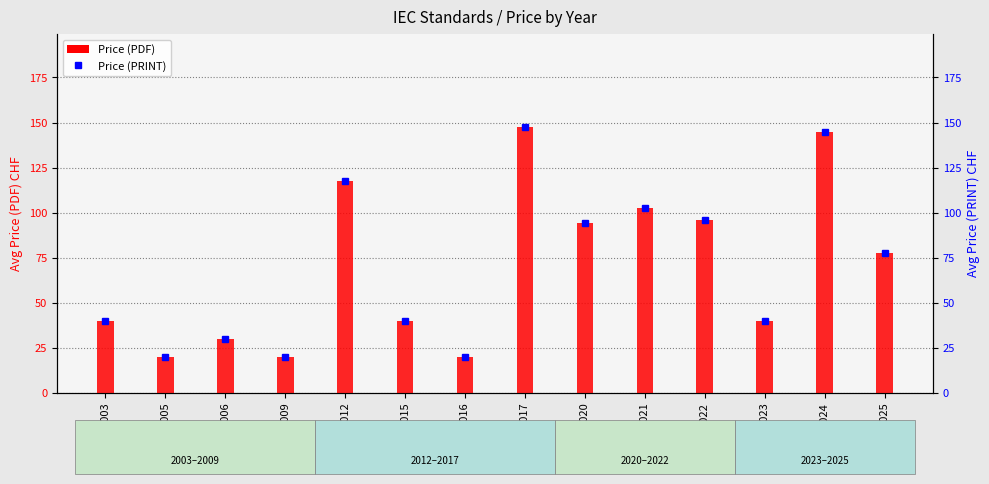

List the series in order of their peak value, lowest first.

Price (PDF), Price (PRINT)